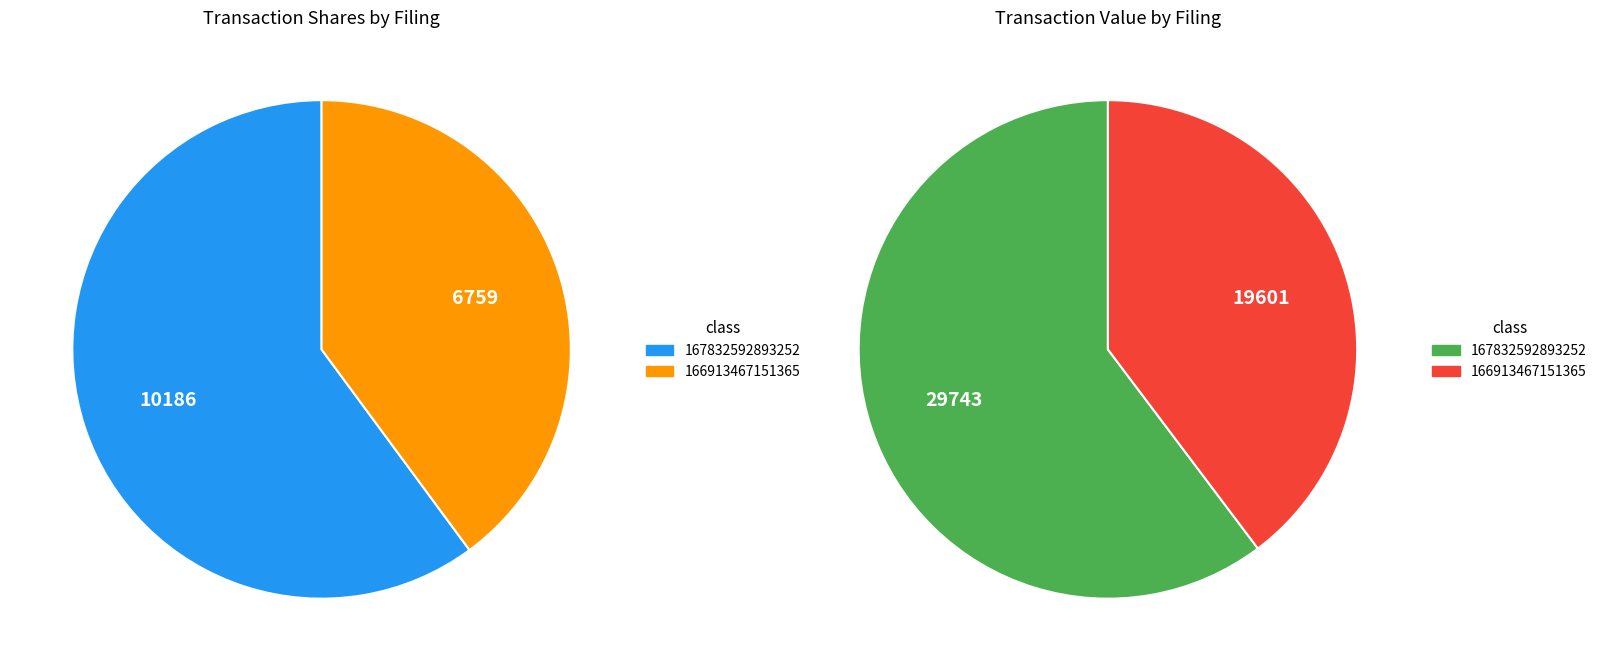

What is the largest slice in the pie chart?

wf-form4_167832592893252.xml